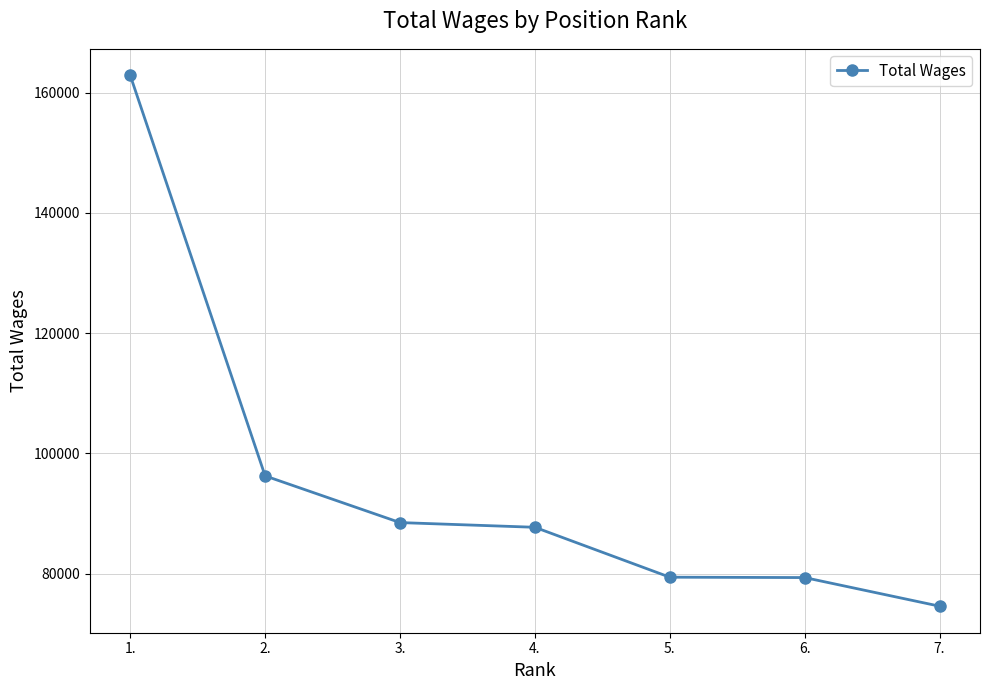

What is the change in value from 1. to 7.?

-88324